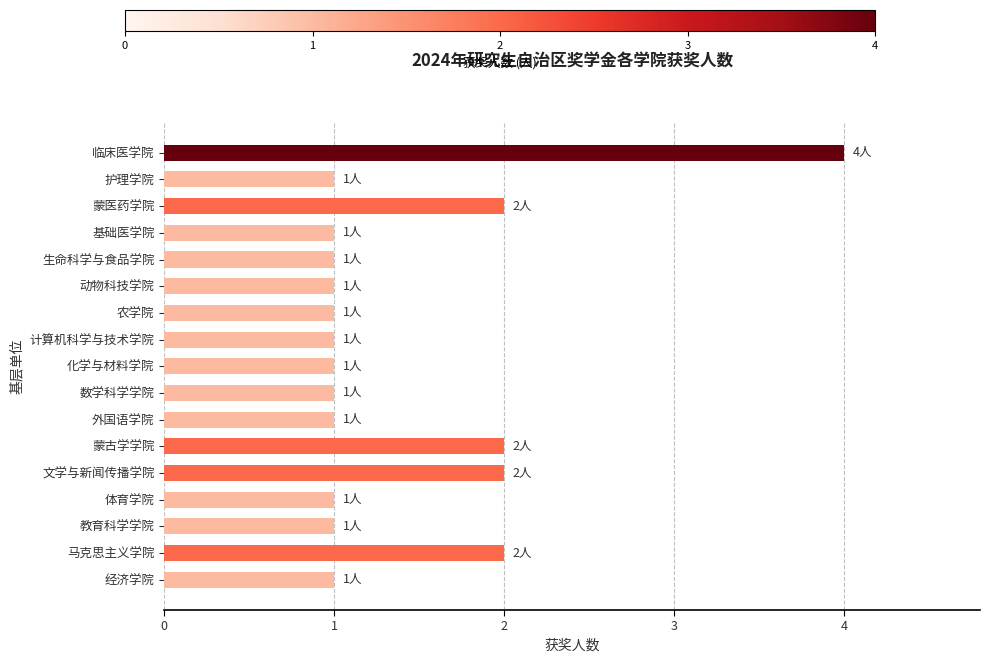

Reading bottom to top, what are all the values shown in this chart?

1	2	1	1	2	2	1	1	1	1	1	1	1	1	2	1	4